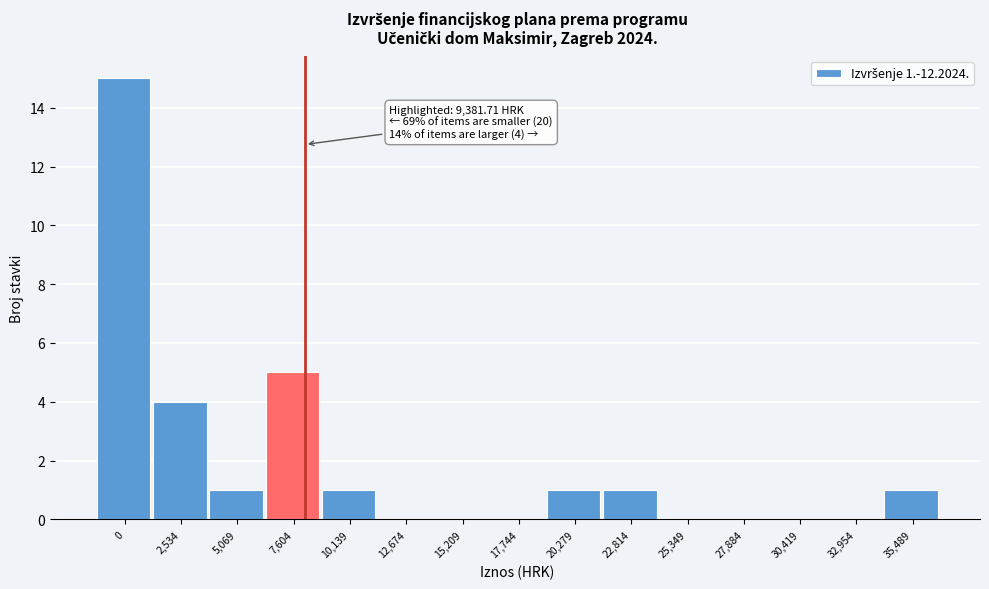

What is the sum of all values?

29